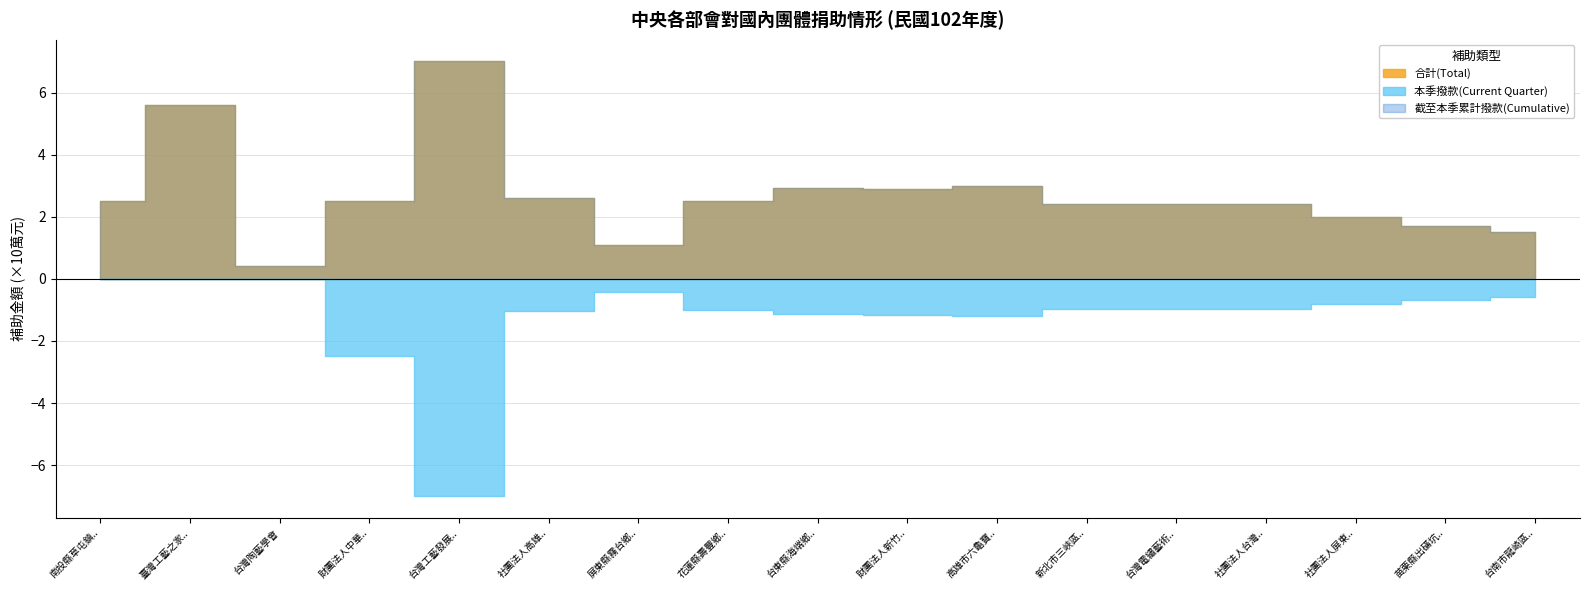

True or false: 本季撥款(Current Quarter) and 截至本季累計撥款(Cumulative) intersect in this chart.

False